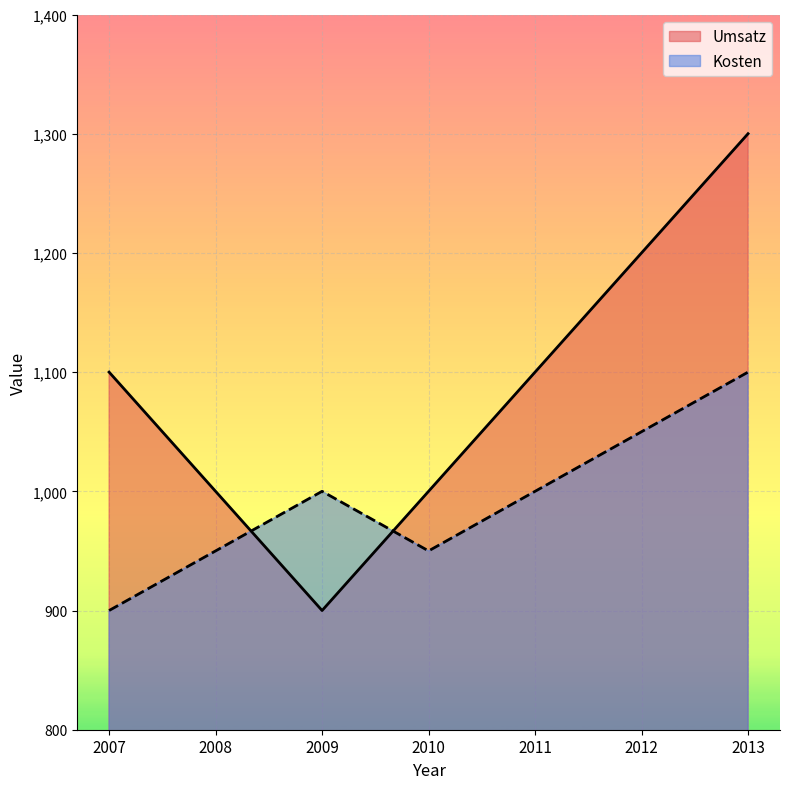

At which label does Kosten first exceed 1000?

2012